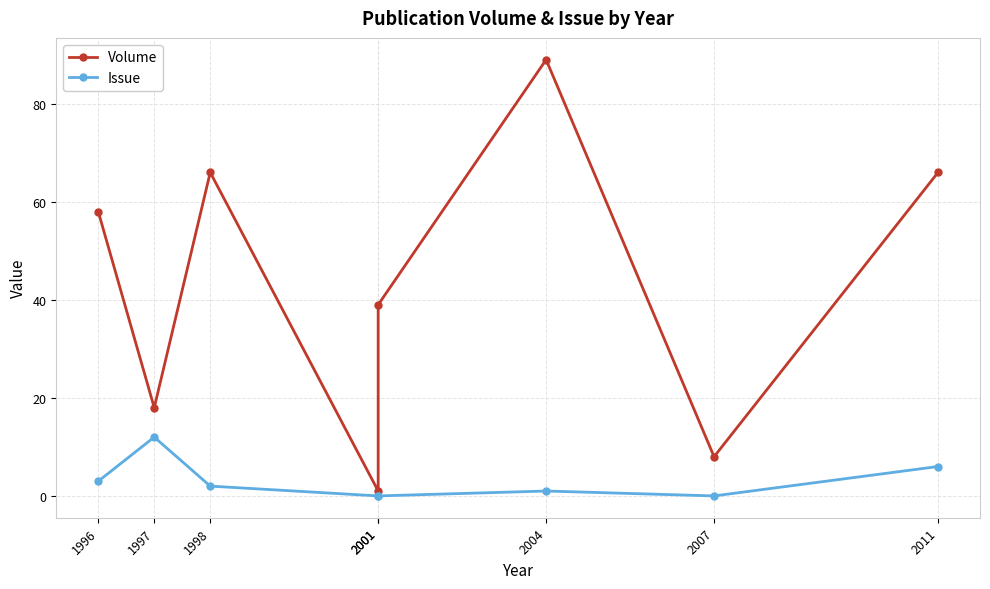

Between 2004 and 2007, which series saw the biggest shift?

Volume